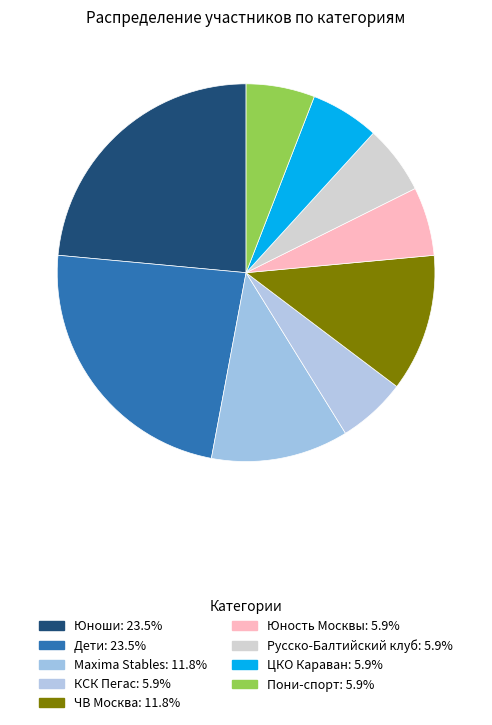

Count the number of slices in the pie.

9